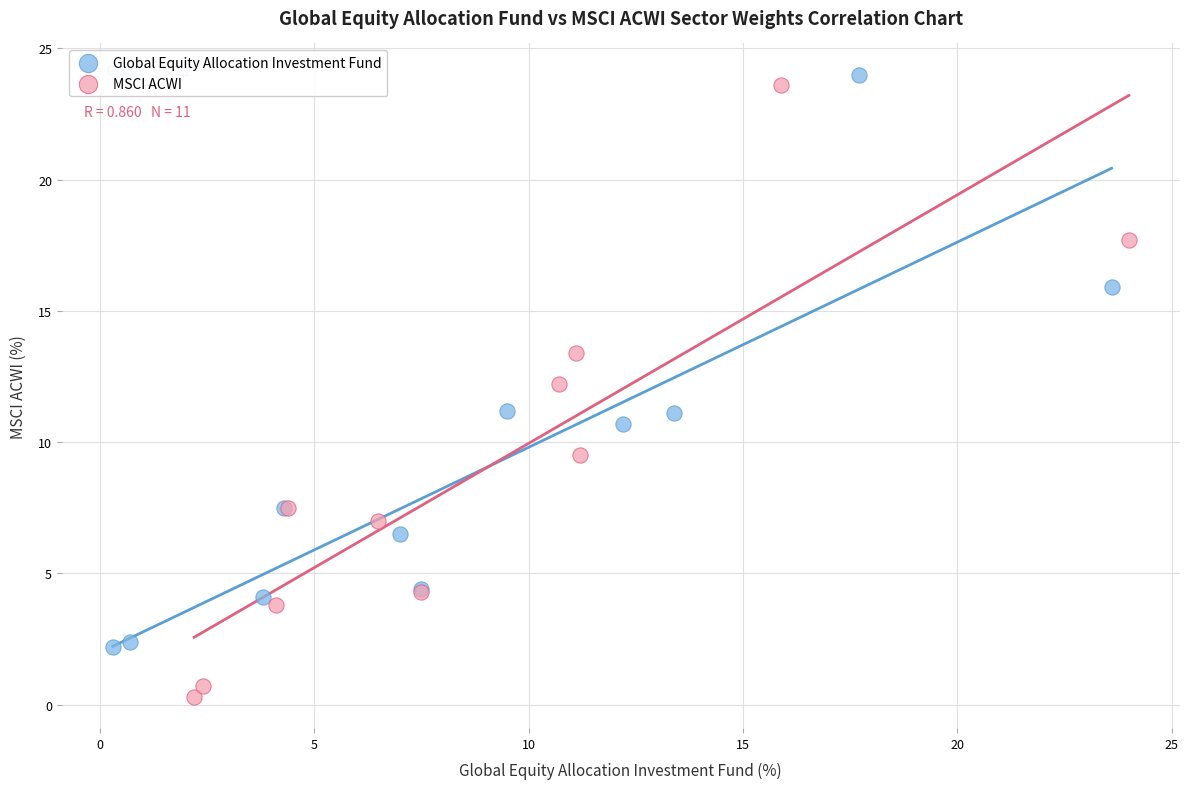

Which series contains the lowest Y value?

MSCI ACWI